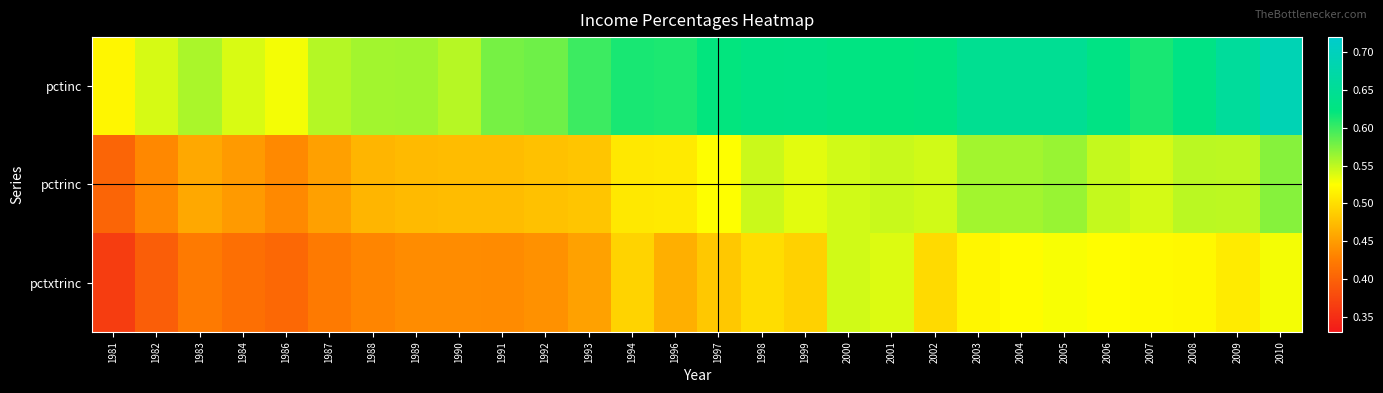

Reading left to right, transcribe all the data shown in this chart.

pctinc: 1981=0.5	1982=0.5	1983=0.6	1984=0.5	1986=0.5	1987=0.6	1988=0.6	1989=0.6	1990=0.6	1991=0.6	1992=0.6	1993=0.6	1994=0.6	1996=0.6	1997=0.6	1998=0.6	1999=0.6	2000=0.6	2001=0.6	2002=0.6	2003=0.6	2004=0.6	2005=0.6	2006=0.6	2007=0.6	2008=0.6	2009=0.7	2010=0.7
pctrinc: 1981=0.4	1982=0.4	1983=0.5	1984=0.4	1986=0.4	1987=0.5	1988=0.5	1989=0.5	1990=0.5	1991=0.5	1992=0.5	1993=0.5	1994=0.5	1996=0.5	1997=0.5	1998=0.5	1999=0.5	2000=0.5	2001=0.5	2002=0.5	2003=0.6	2004=0.6	2005=0.6	2006=0.5	2007=0.5	2008=0.6	2009=0.6	2010=0.6
pctxtrinc: 1981=0.4	1982=0.4	1983=0.4	1984=0.4	1986=0.4	1987=0.4	1988=0.4	1989=0.4	1990=0.4	1991=0.4	1992=0.4	1993=0.5	1994=0.5	1996=0.5	1997=0.5	1998=0.5	1999=0.5	2000=0.5	2001=0.5	2002=0.5	2003=0.5	2004=0.5	2005=0.5	2006=0.5	2007=0.5	2008=0.5	2009=0.5	2010=0.5